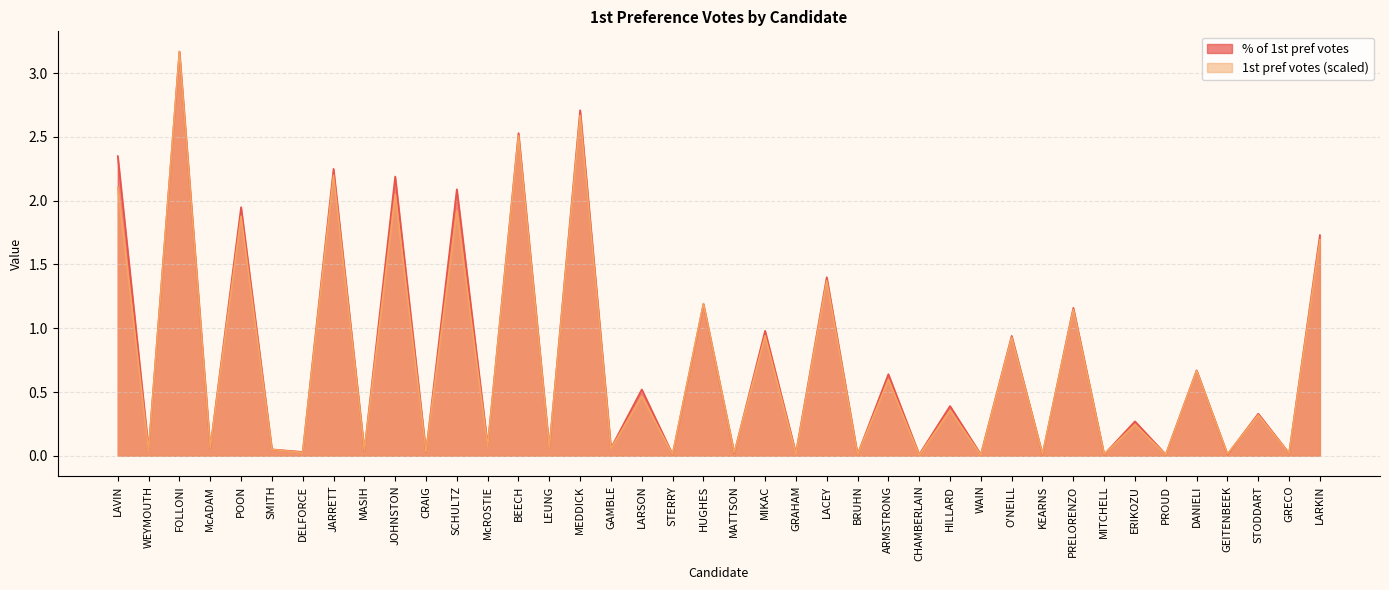

Is the value of 1st pref votes at BEECH greater than the value of % of 1st pref votes at WAIN?

Yes